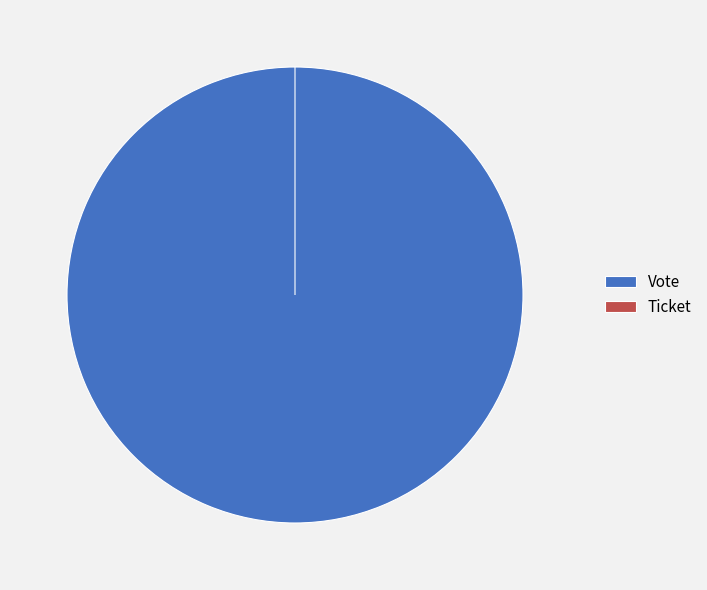

What is the majority slice?

Vote